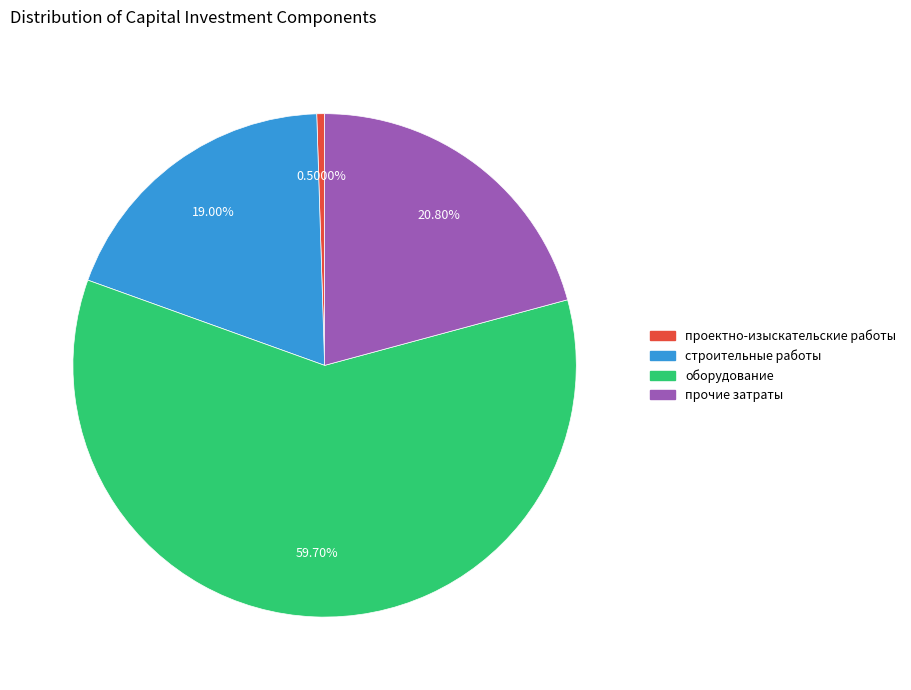

To the nearest percent, what is the average slice percentage?

25%